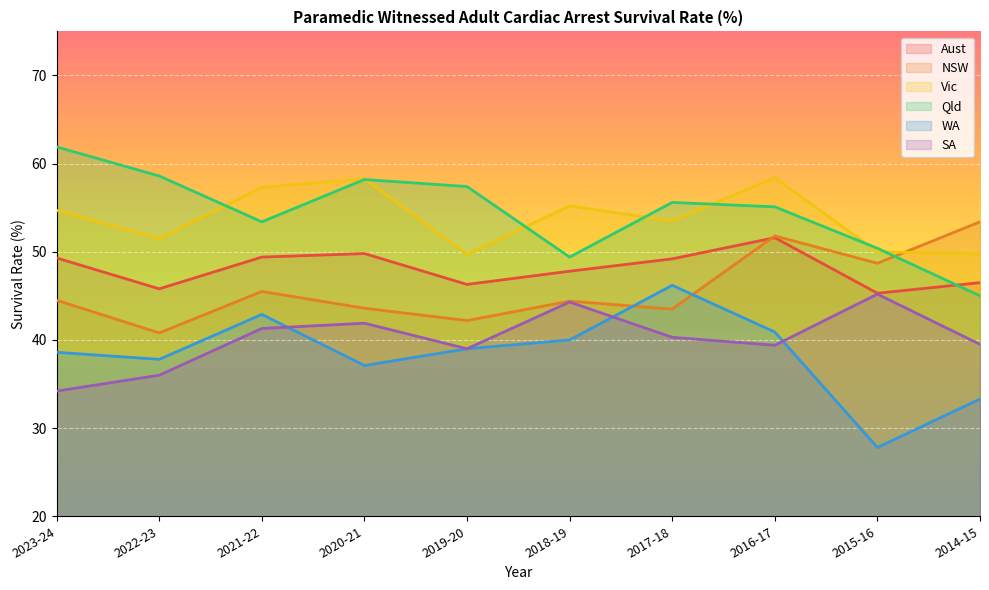

Between 2023-24 and 2018-19, which series saw the biggest shift?

Qld